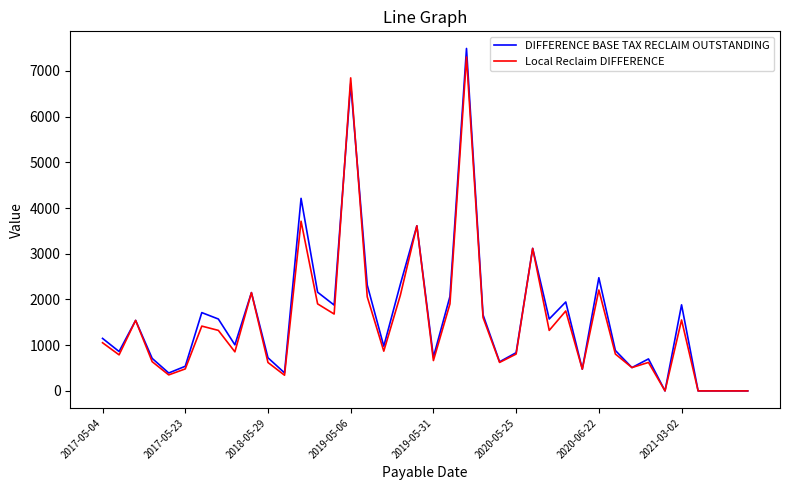

What is the maximum value shown in the chart?

7489.3